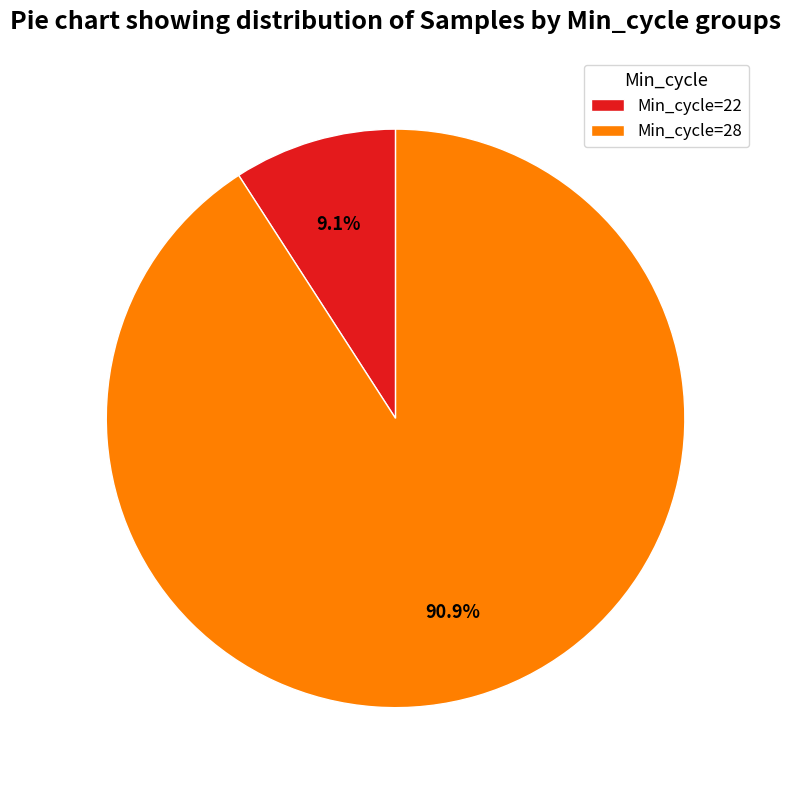

How many slices are in this pie chart?

2